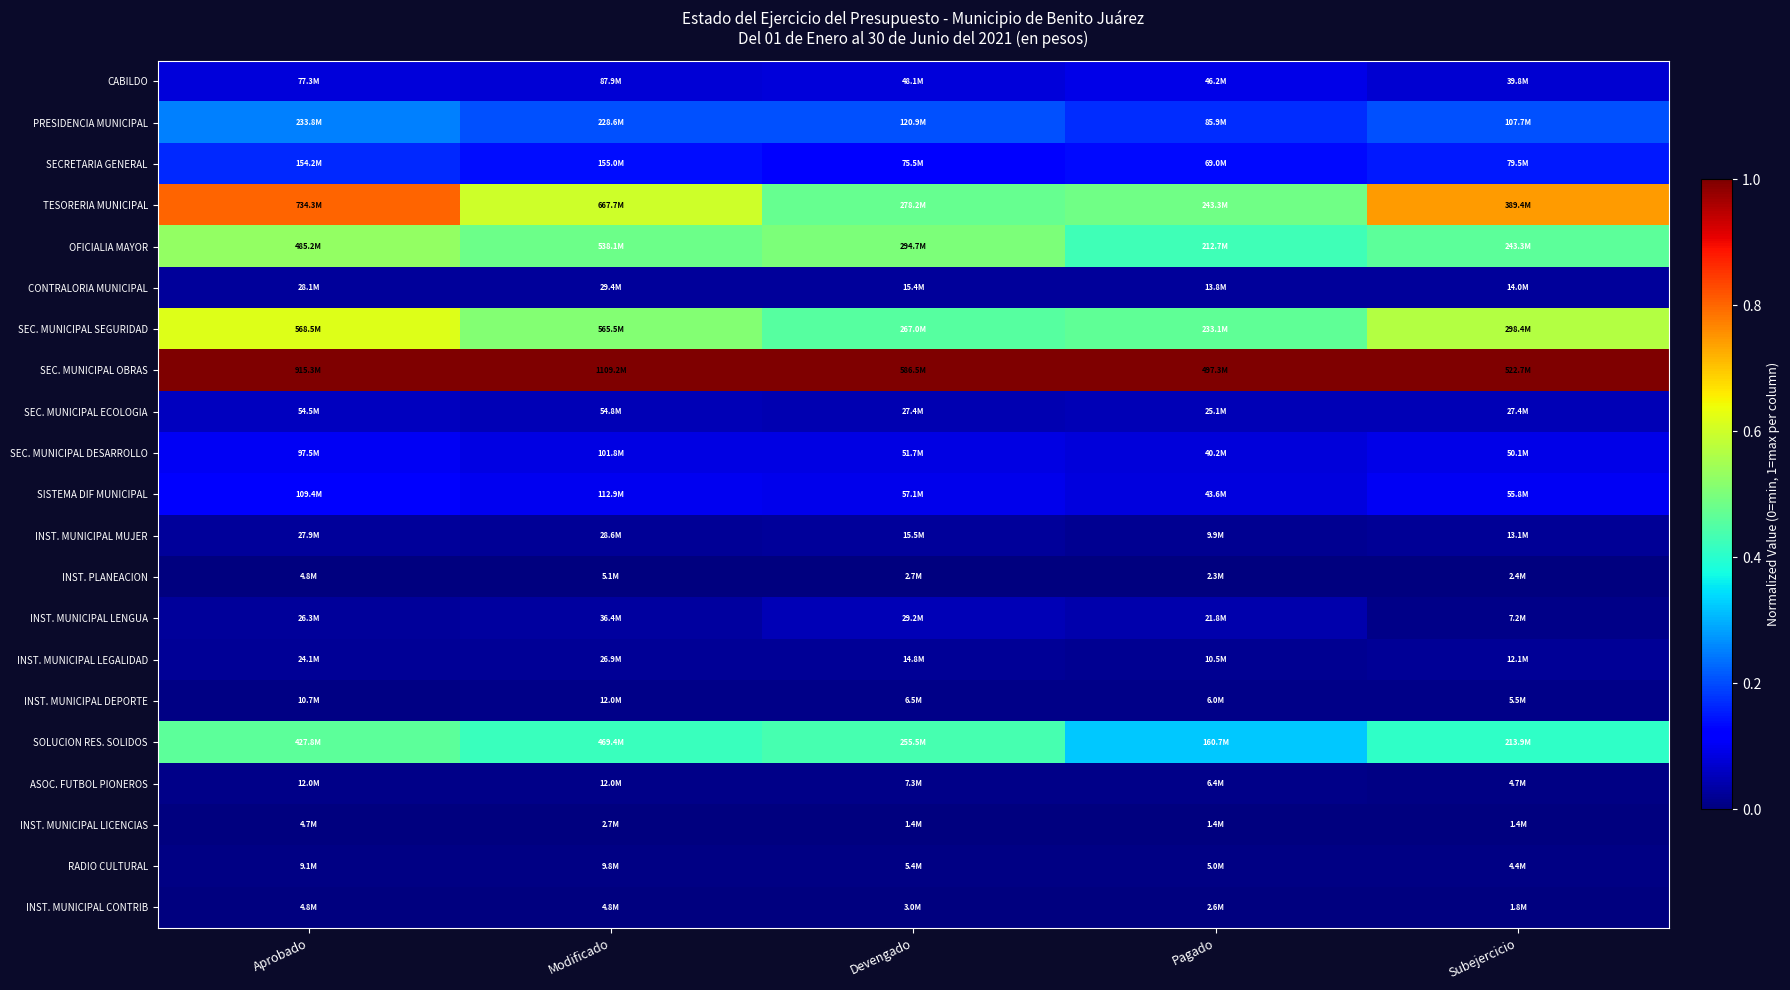

Which series changed the most between Devengado and Pagado?

SOLUCION RES. SOLIDOS